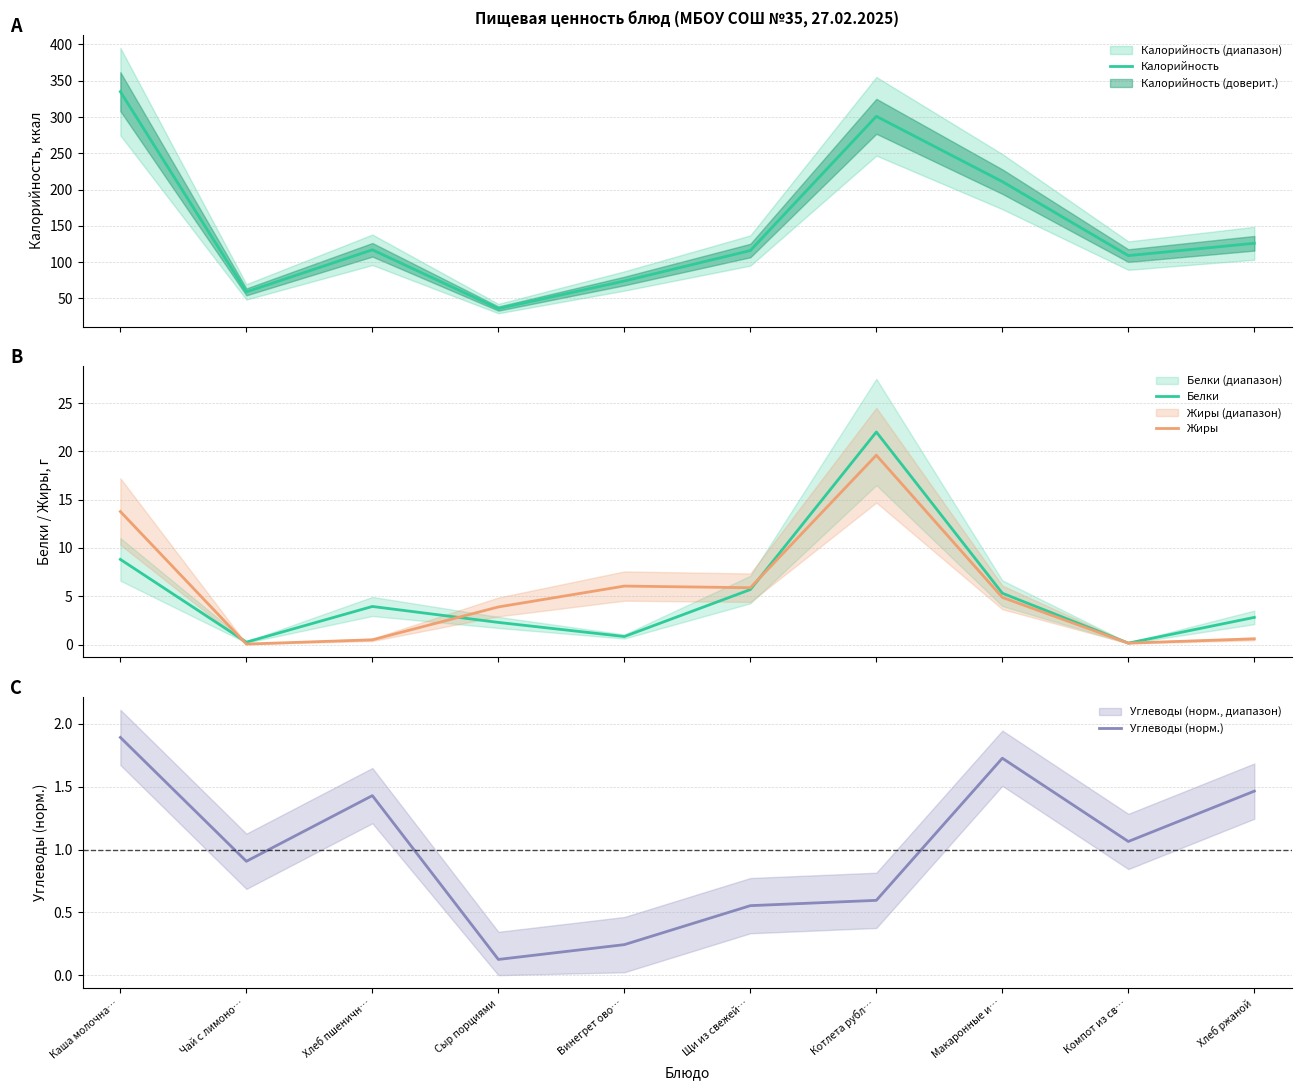

How many lines are shown in the chart?

4